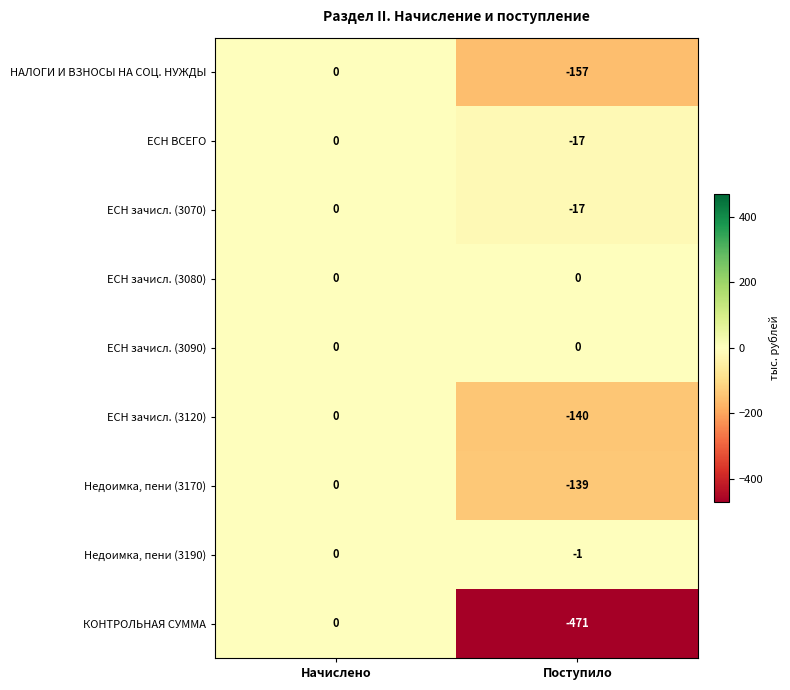

At which category does the chart reach its minimum across all series?

Поступило